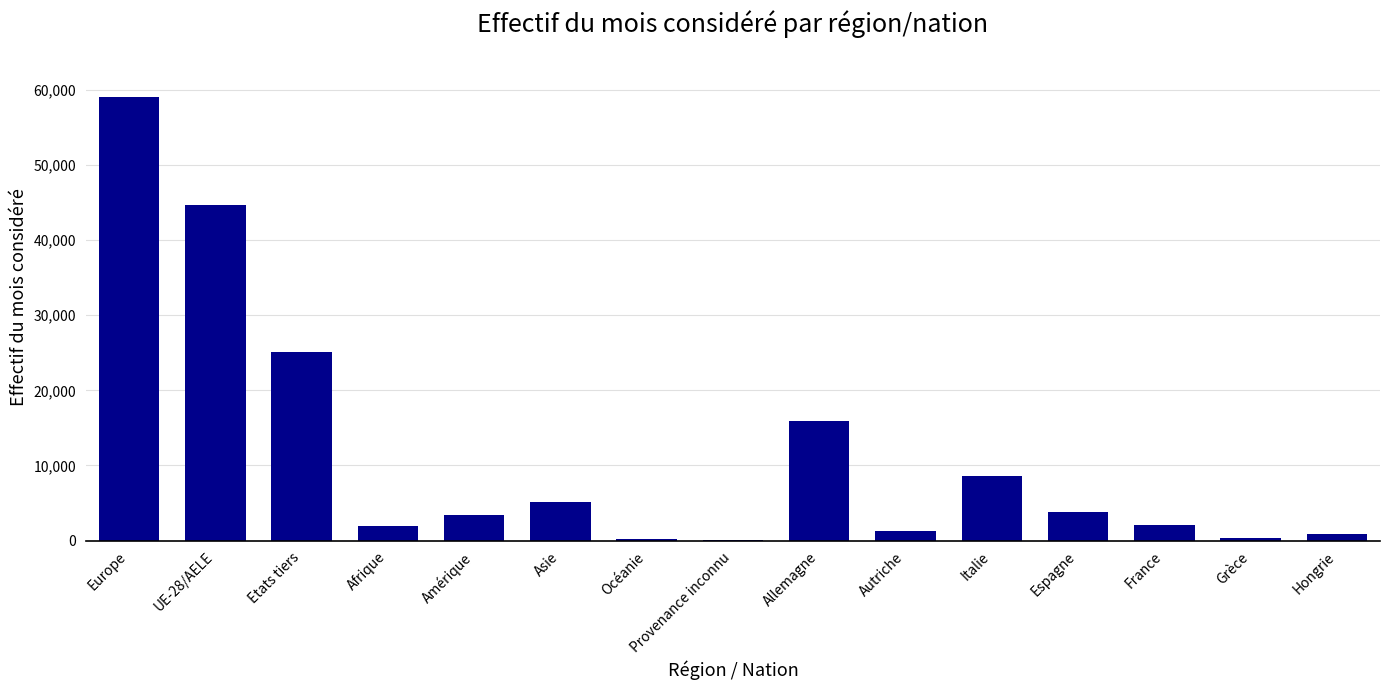

What is the sum of all values?

172514